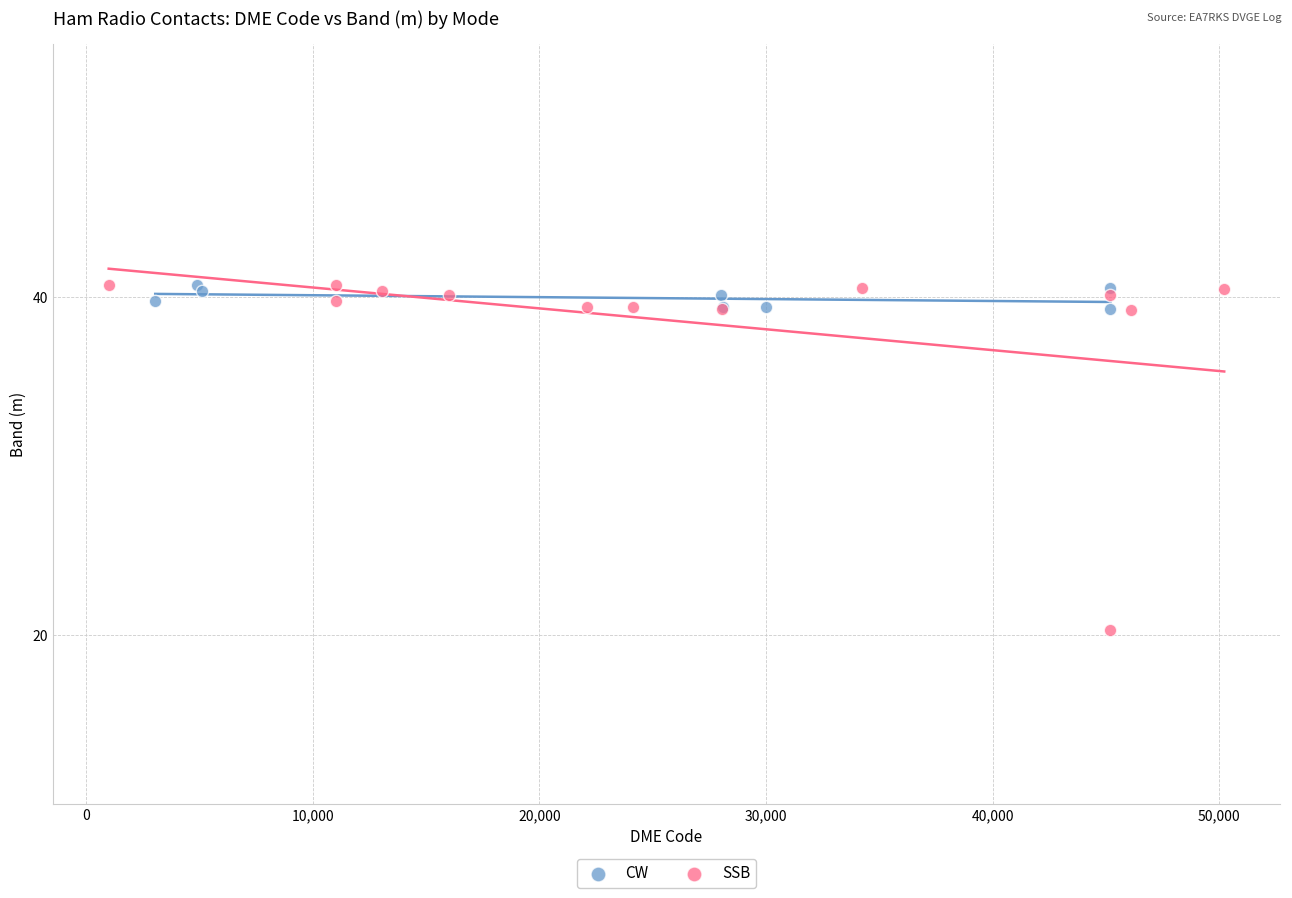

Which series contains the lowest Y value?

SSB